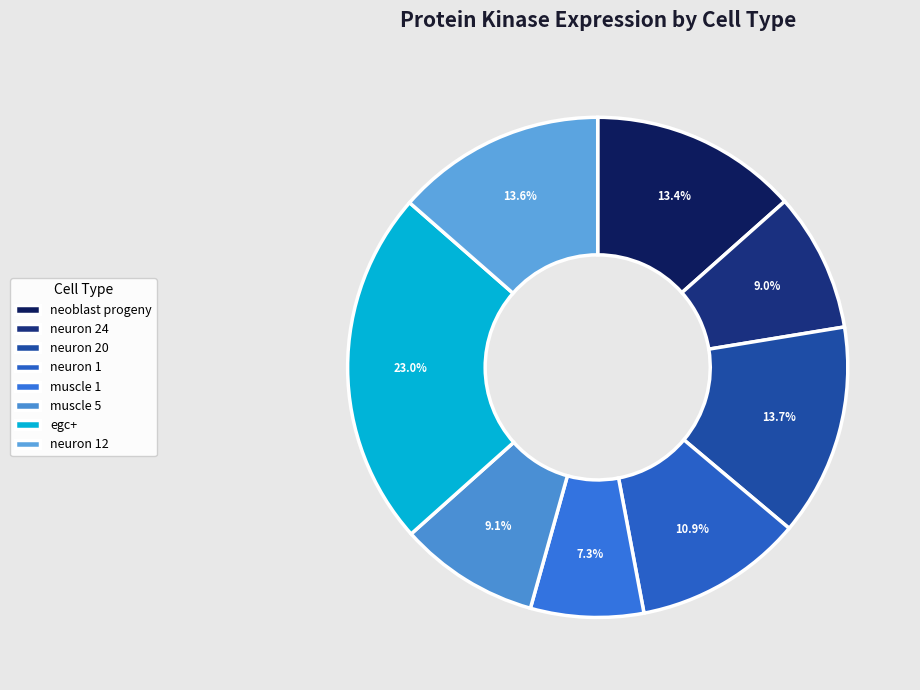

The muscle 5 slice represents 9% of the pie. True or false?

True